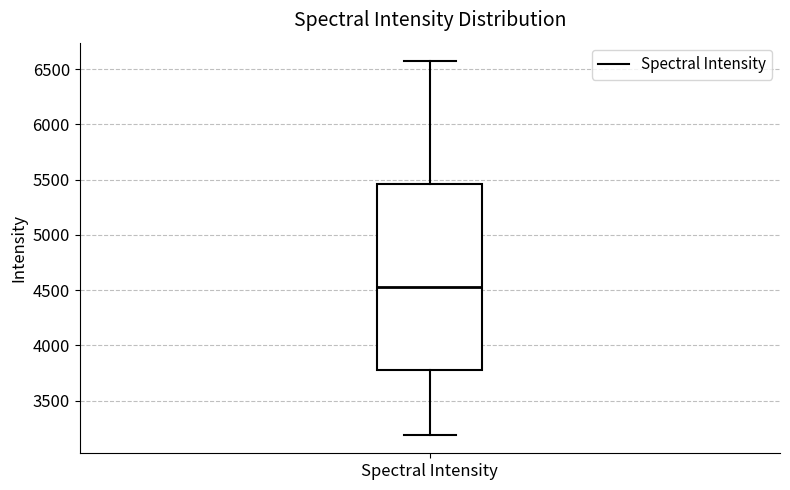

Read this box plot against the y-axis: the position of the median line, the range covered by the box, and the ends of both whiskers. The values are not printed on the chart, so give them approximately, as read against the axis.

median 4550, box 3800 to 5450, whiskers 3200 to 6550